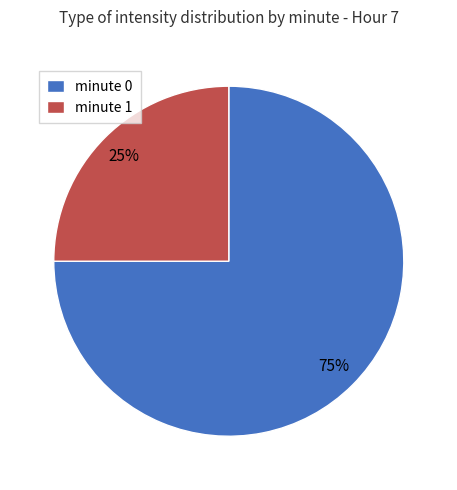

What percentage is the minute 0 slice, to the nearest percent?

75%